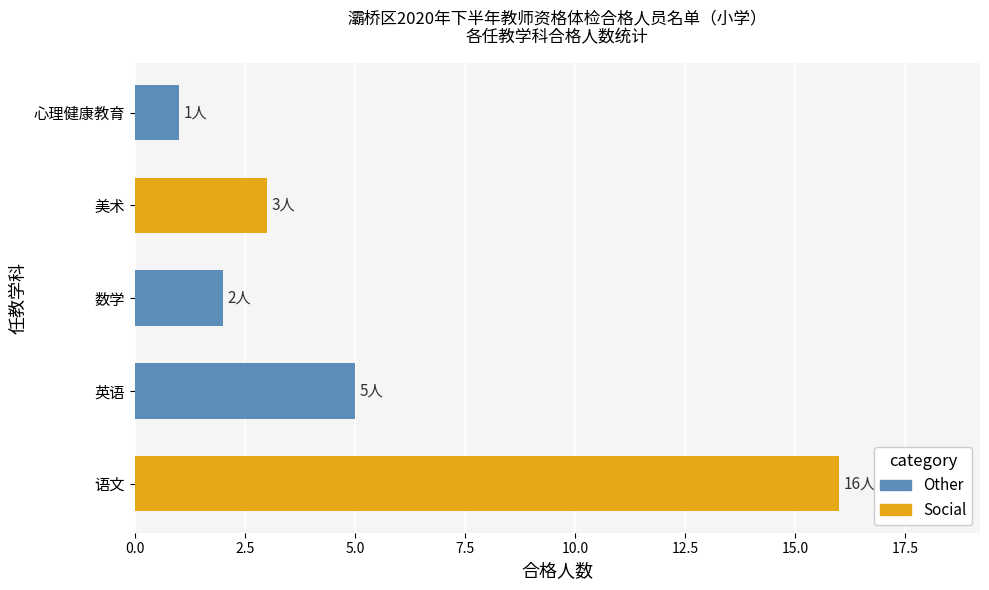

The chart shows a value of 2 at 美术. True or false?

False